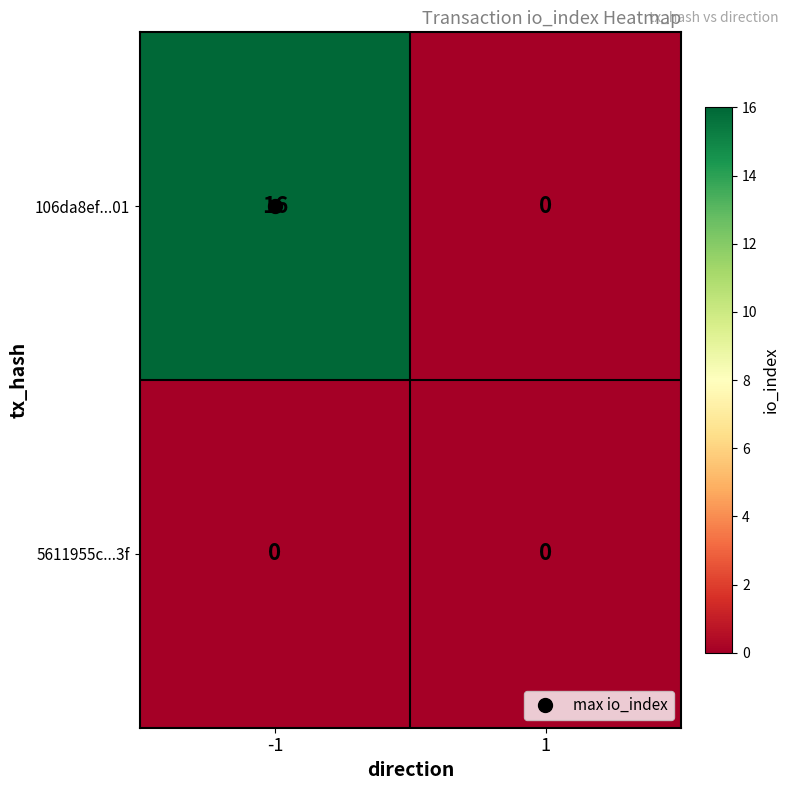

Which series has the largest total across all categories?

106da8ef...01